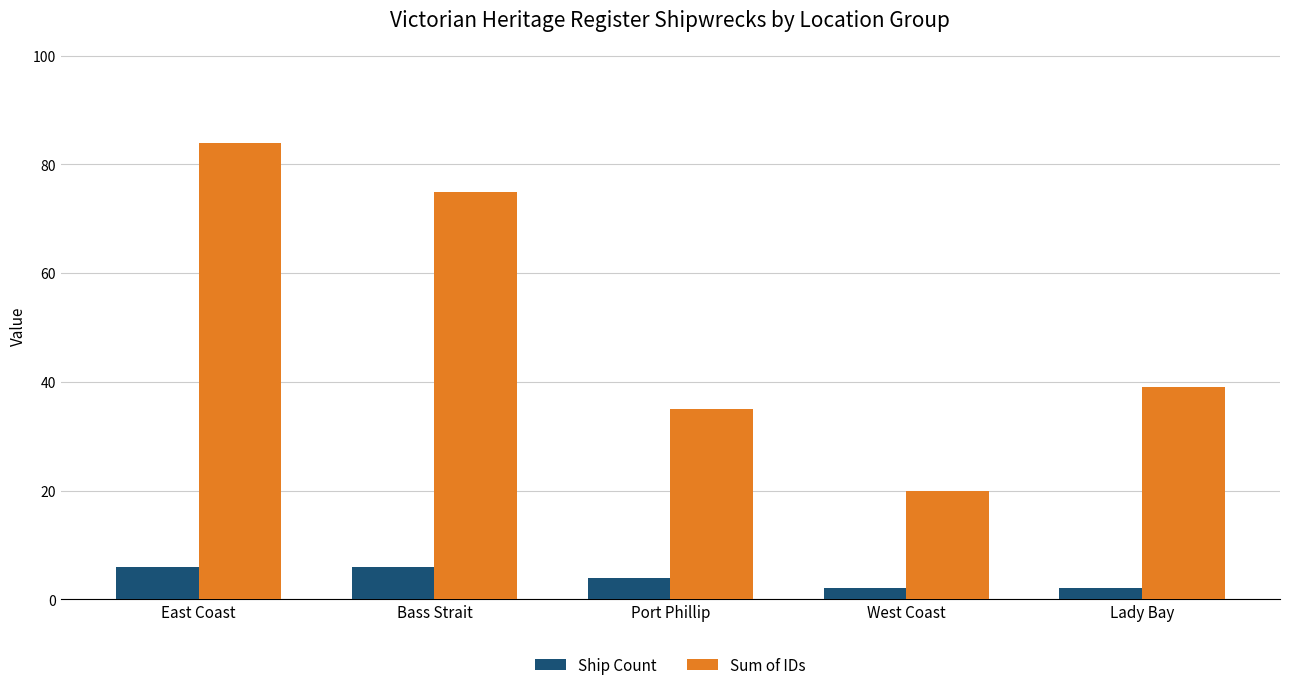

At which label does Sum of IDs reach its peak?

East Coast